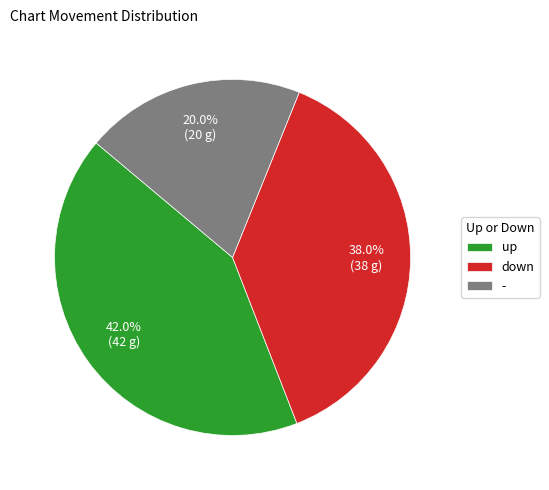

Combined, do - and up account for over 50%?

Yes